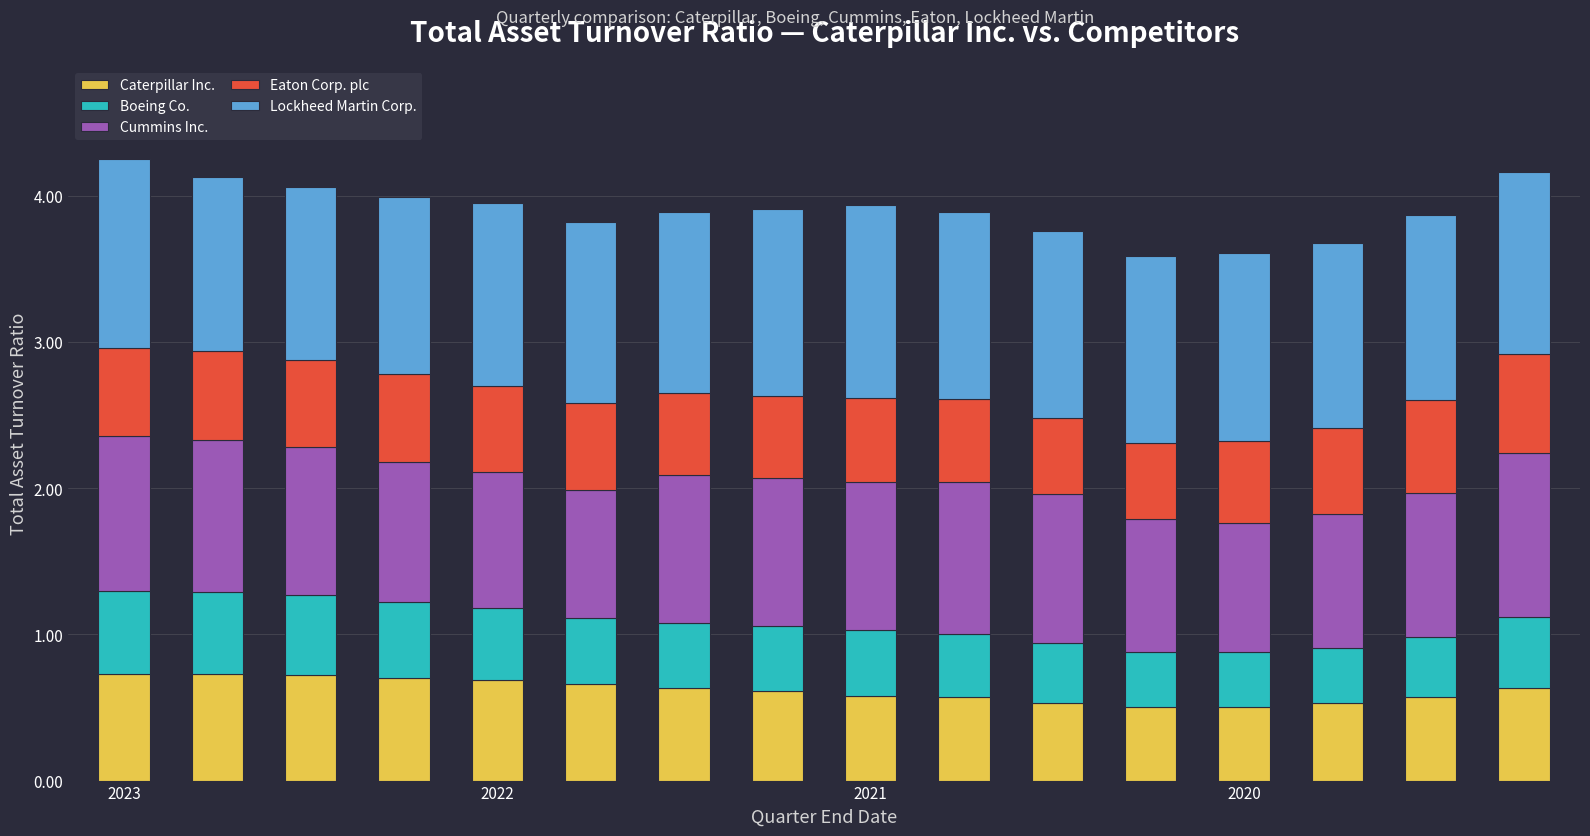

What is the highest value of the Caterpillar Inc. series?

0.7